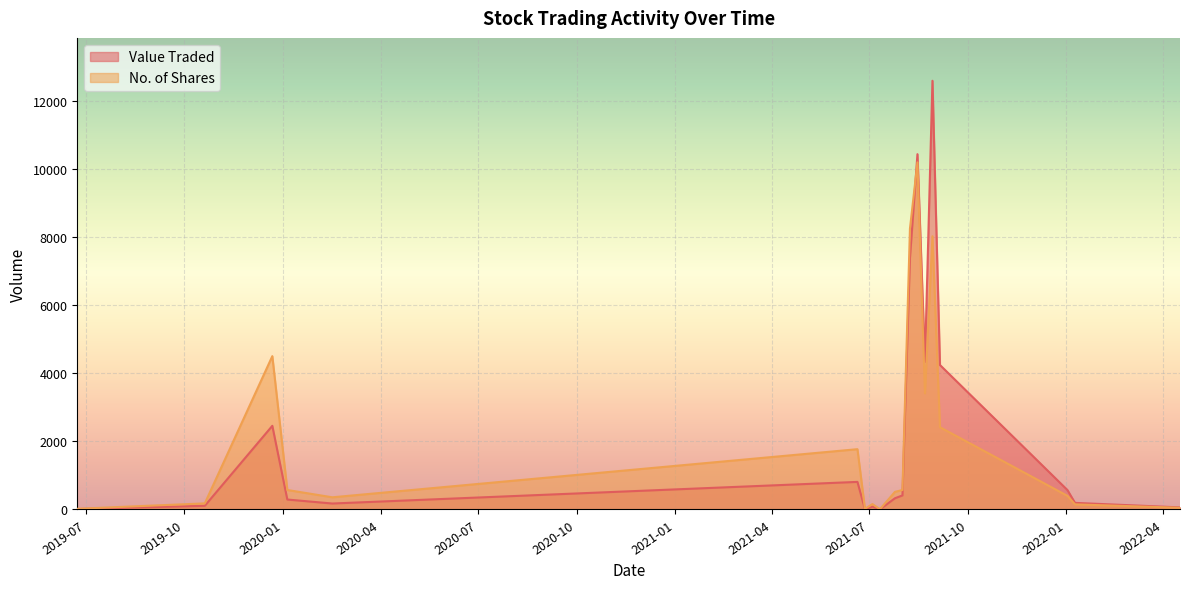

What is the greatest value displayed?

12608